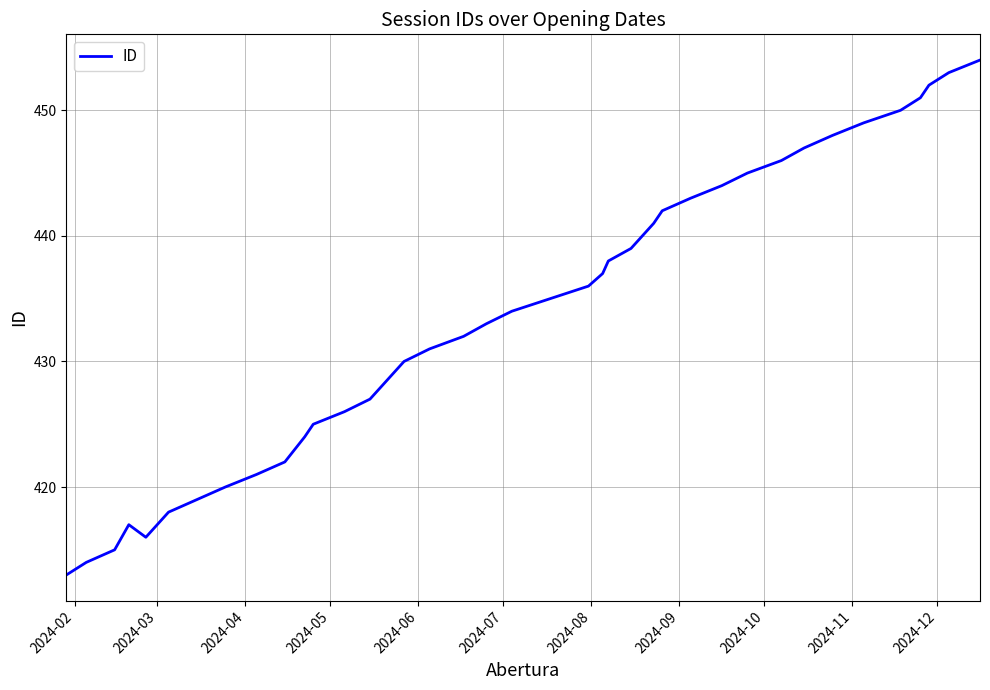

True or false: there are more than 0 points higher than both neighbors.

True